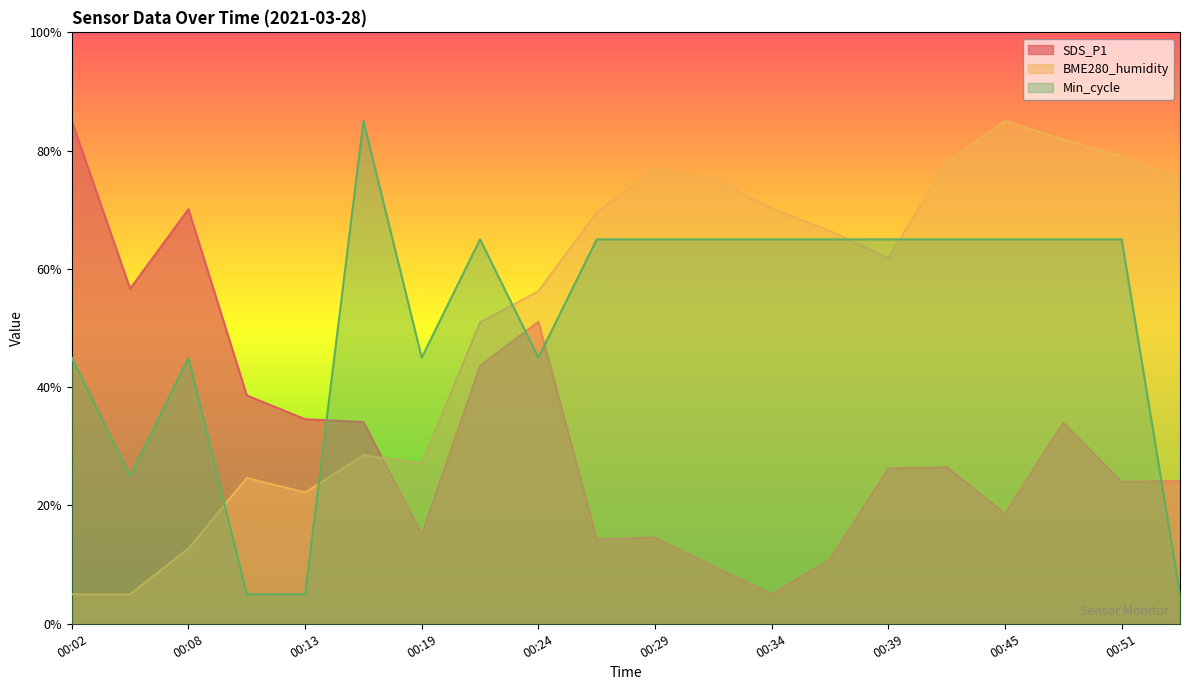

Which series ends up on top after the final intersection of BME280_humidity and SDS_P1?

BME280_humidity